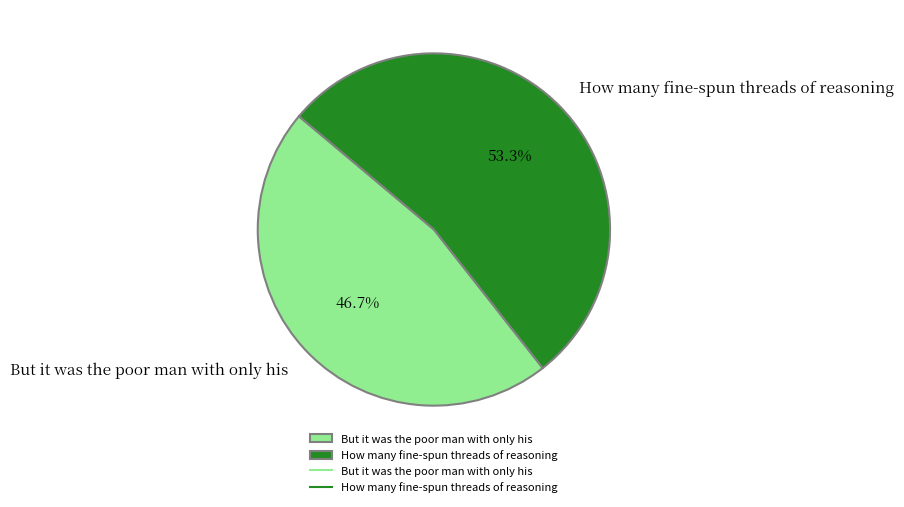

Is it true that How many fine-spun threads of reasoning is 53% of the pie?

True